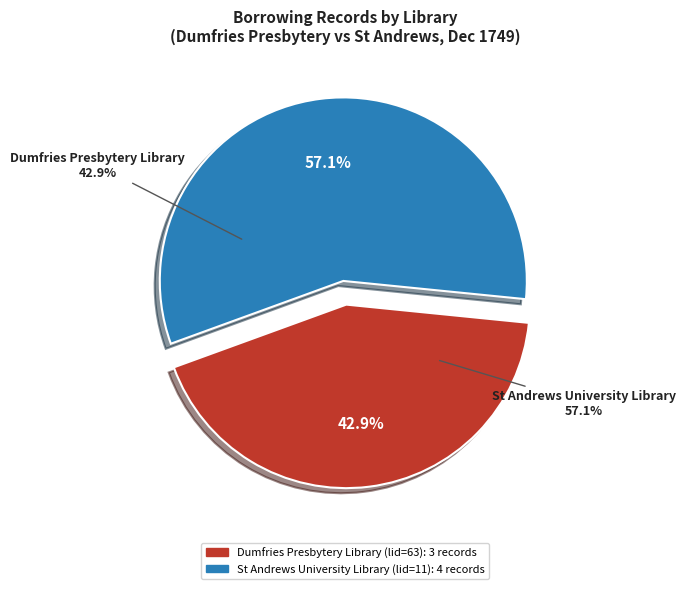

The St Andrews University Library slice represents 57% of the pie. True or false?

True